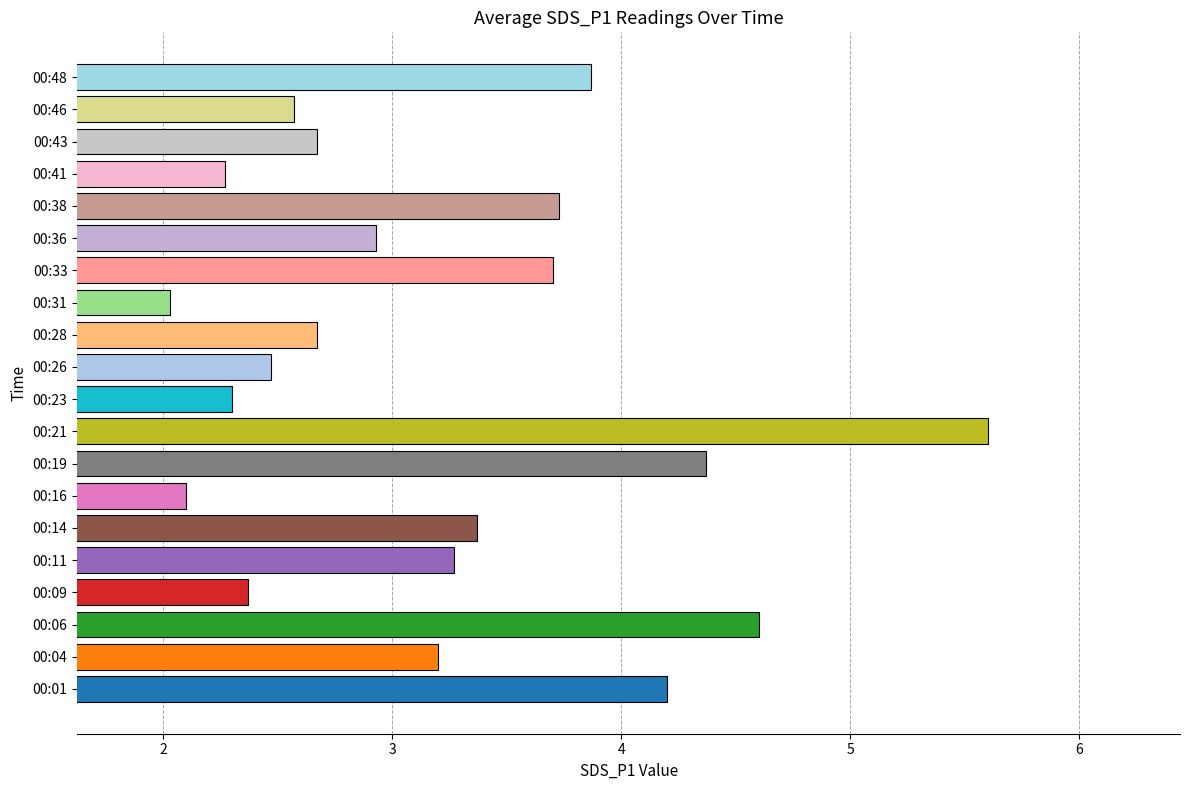

How many values are below 3?

10